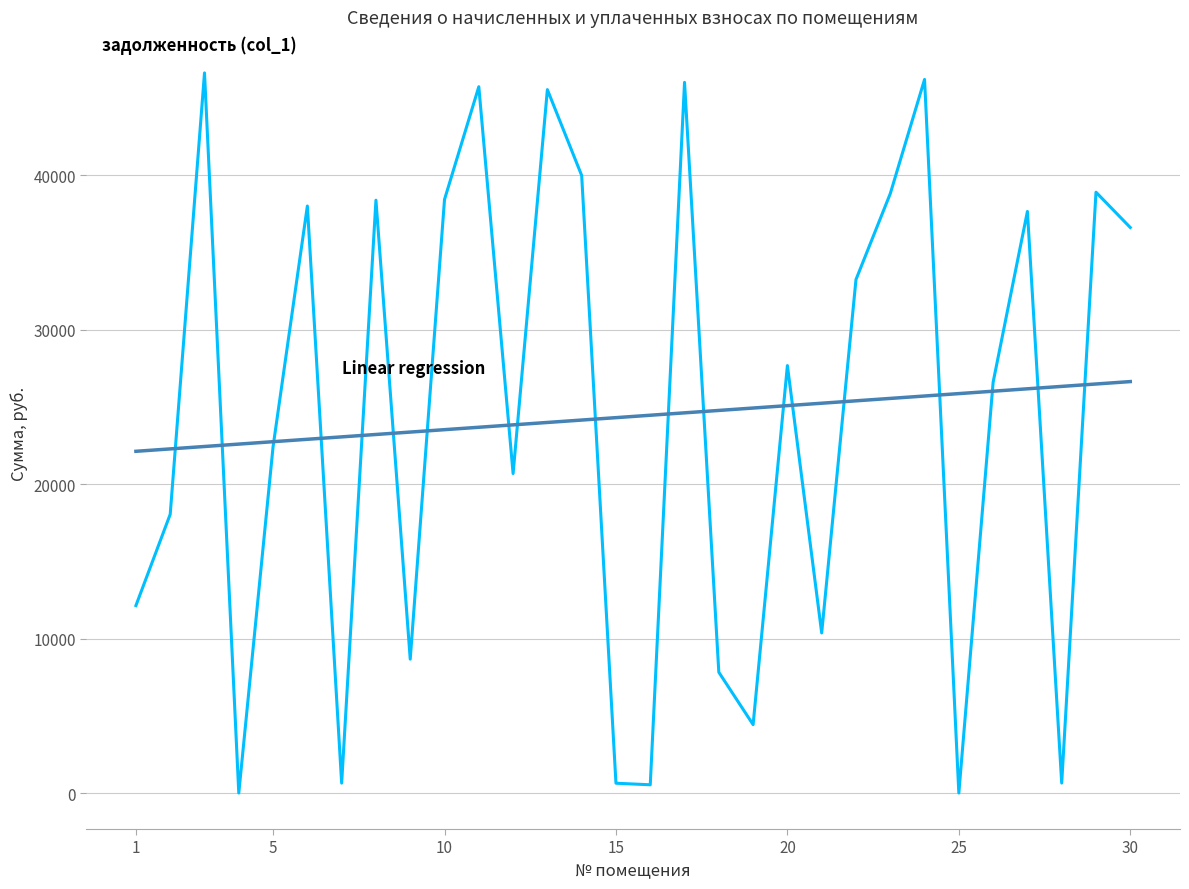

What is the greatest value displayed?

46617.1